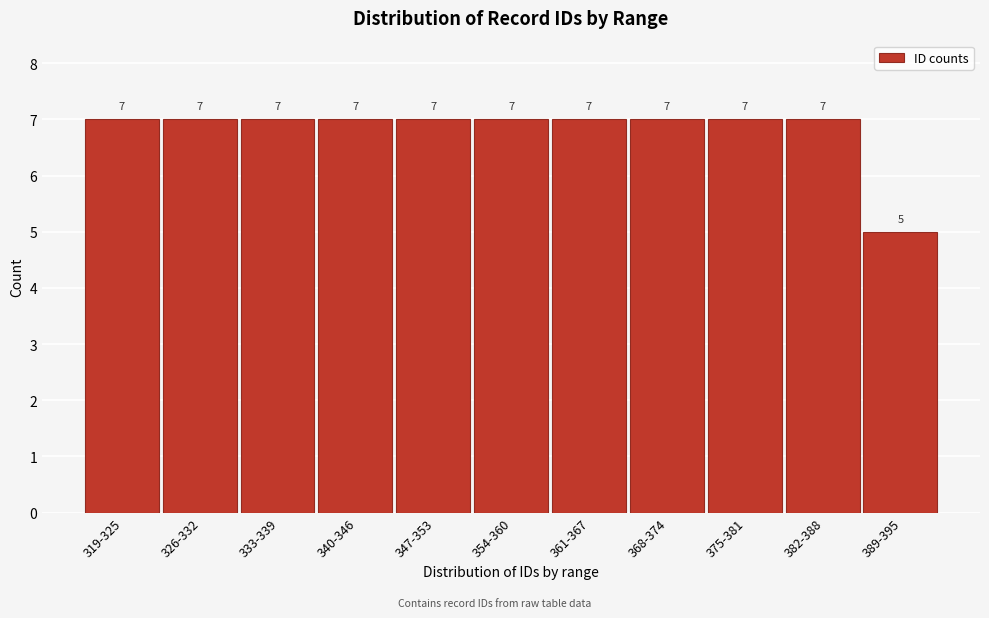

Reading left to right, transcribe all the data shown in this chart.

319-325=7	326-332=7	333-339=7	340-346=7	347-353=7	354-360=7	361-367=7	368-374=7	375-381=7	382-388=7	389-395=5